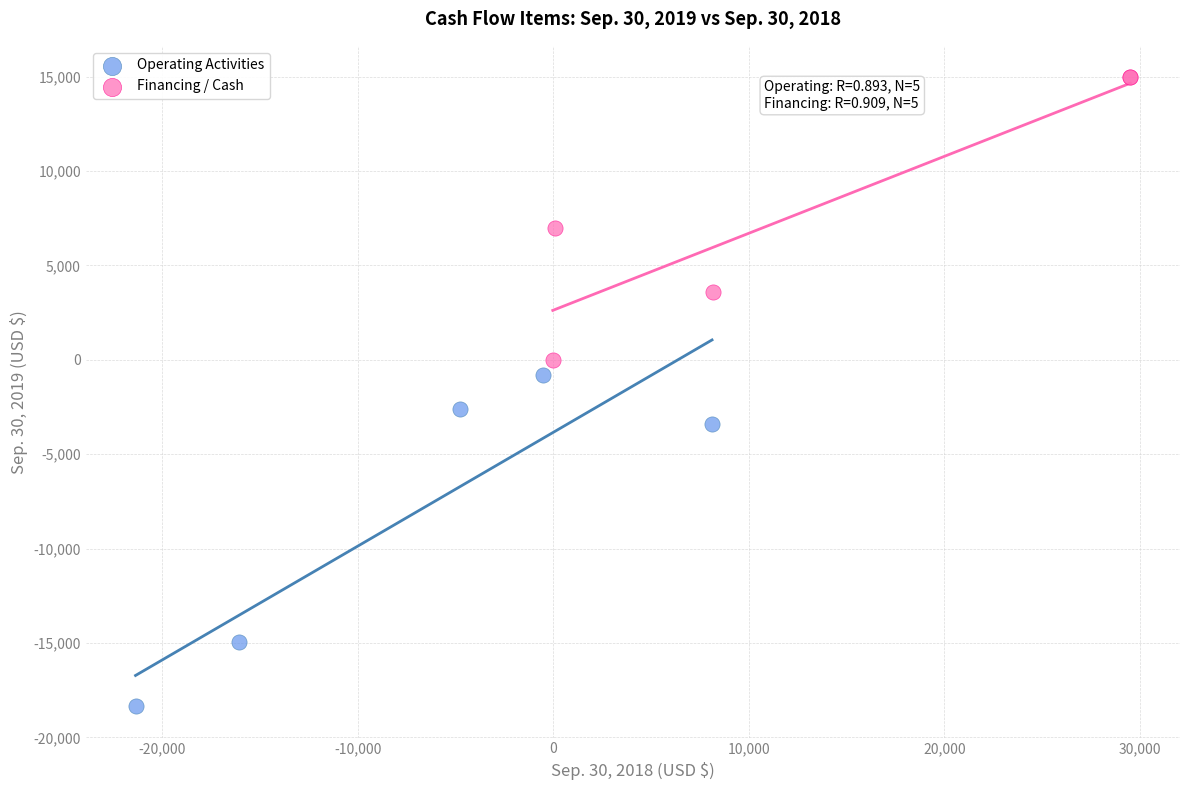

Which series reaches the minimum Y coordinate?

Operating Activities